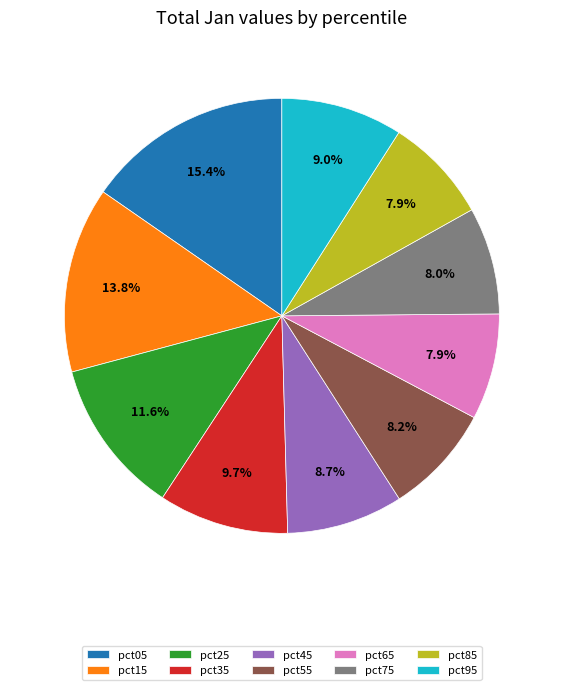

Is the sum of pct85 and pct15 greater than half?

No